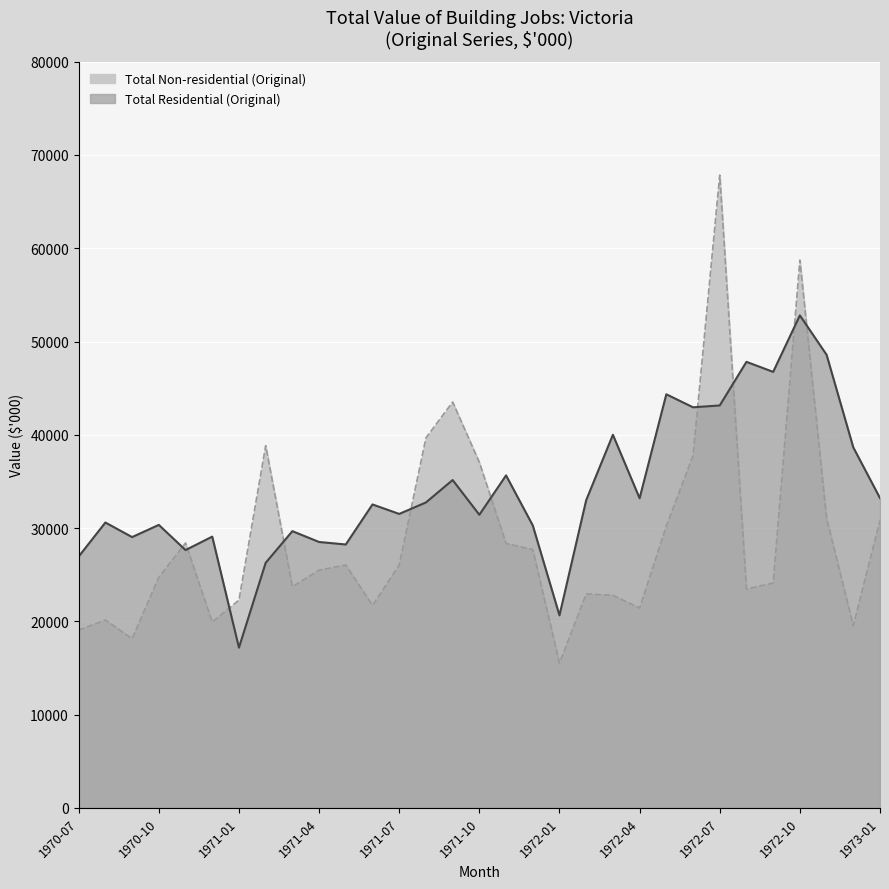

Between which two adjacent categories do Total Non-residential (Original) and Total Residential (Original) first intersect?

1970-10 and 1971-01